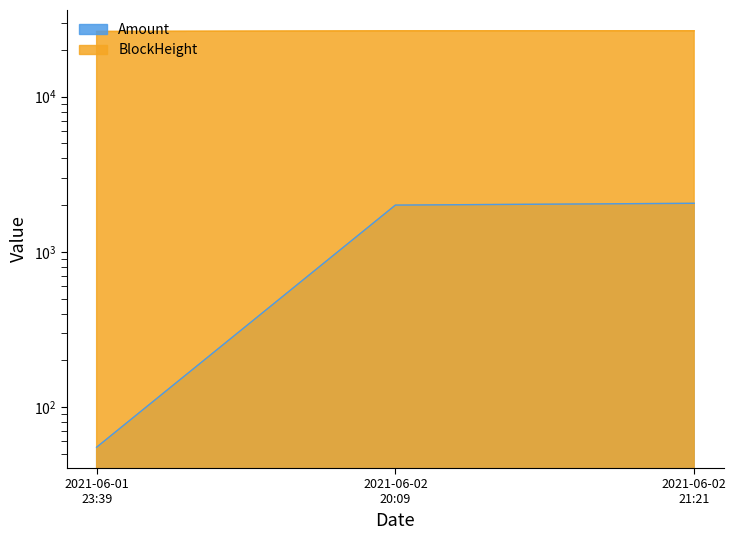

What is the approximate value of BlockHeight at 2021-06-02 20:09?

26574.0